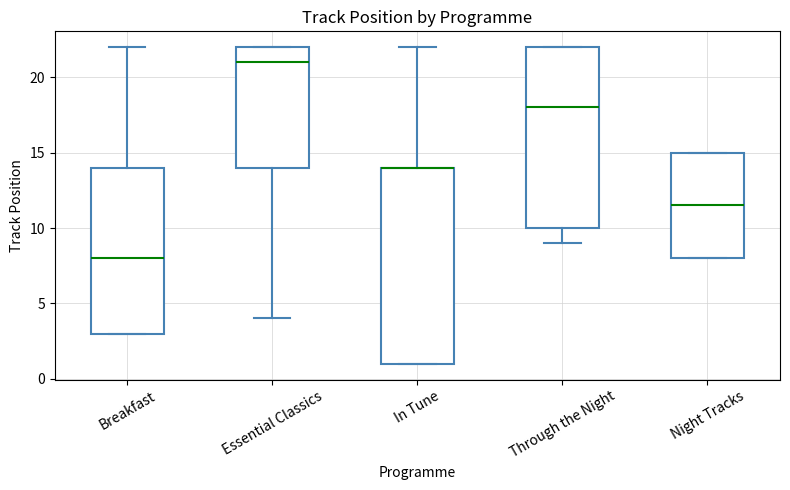

Which box is the tallest, from its lower edge to its upper edge?

In Tune